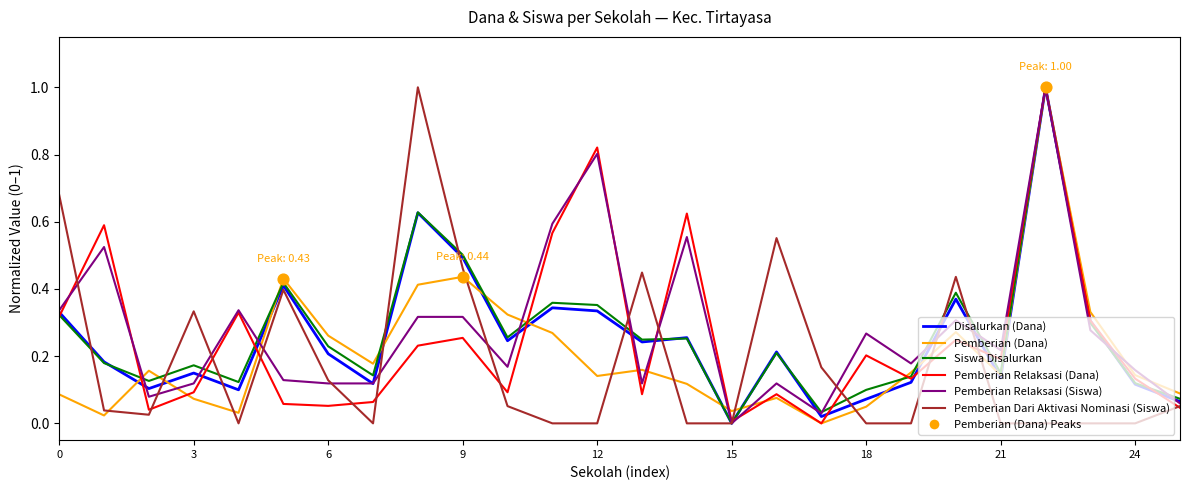

At how many categories does at least one series exceed 0?

26